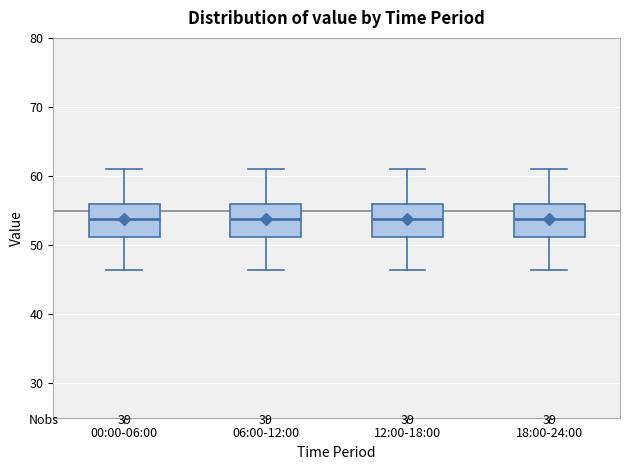

Reading left to right, read every box against the y-axis: the position of its median line, the range the box covers, and the ends of its whiskers. The values are not printed on the chart, so give them approximately, as read against the axis.

00:00-06:00: median 54, box 51 to 56, whiskers 46 to 61
06:00-12:00: median 54, box 51 to 56, whiskers 46 to 61
12:00-18:00: median 54, box 51 to 56, whiskers 46 to 61
18:00-24:00: median 54, box 51 to 56, whiskers 46 to 61